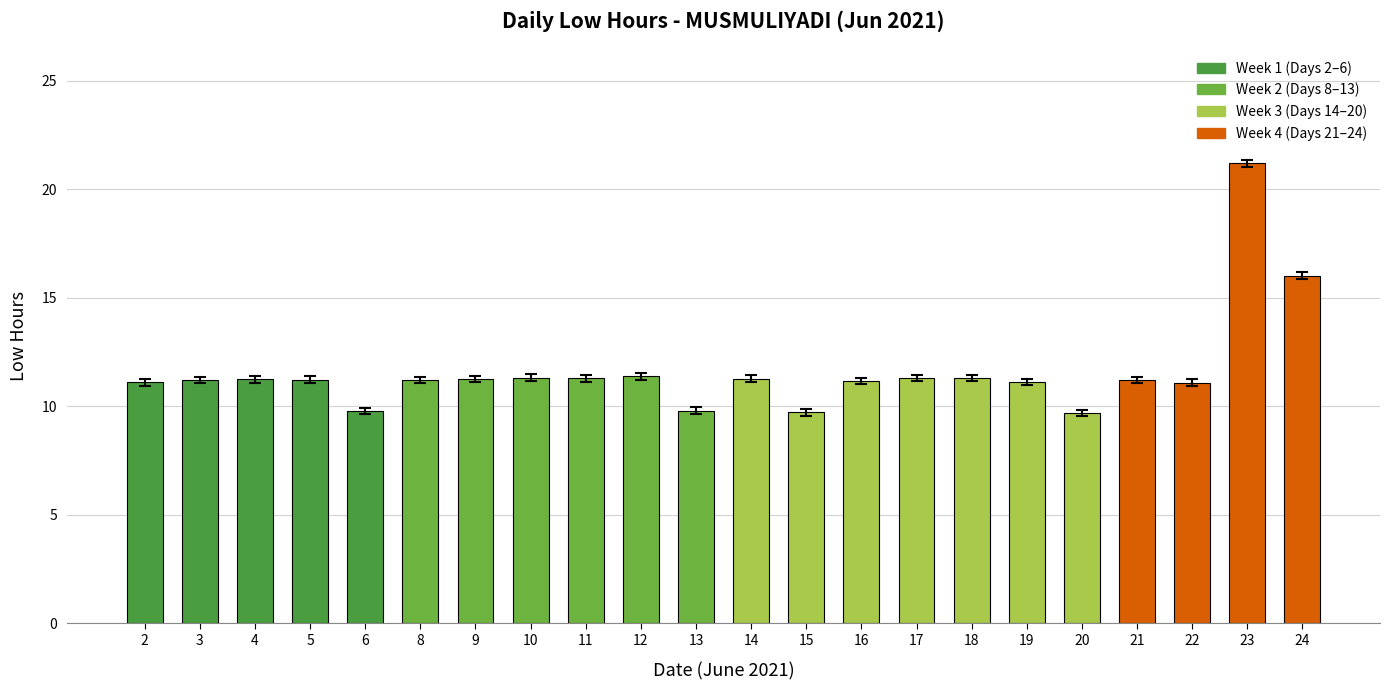

What is the difference between the maximum and second lowest values?

11.5